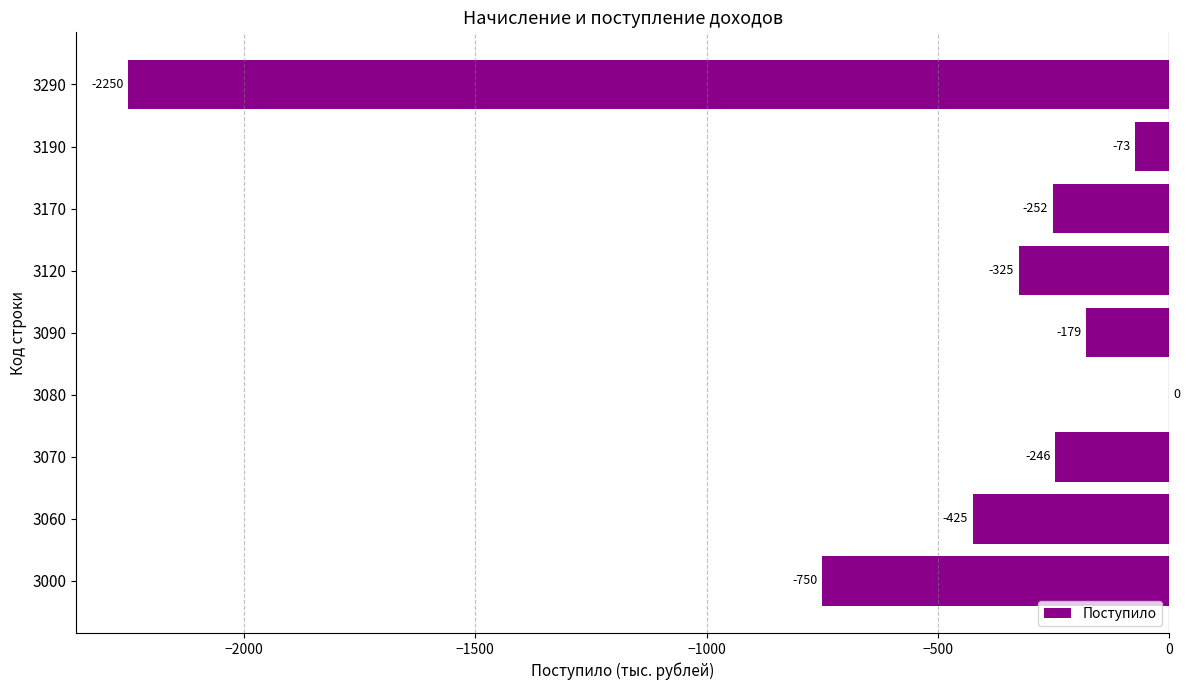

Between 3060 and 3070, which is larger?

3070